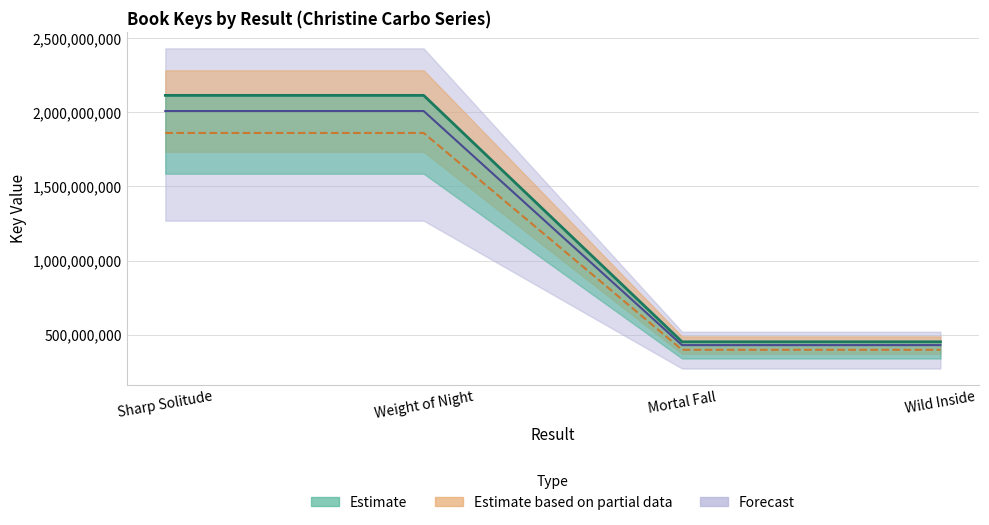

What is the change in value from Sharp Solitude to Weight of Night?

-17576